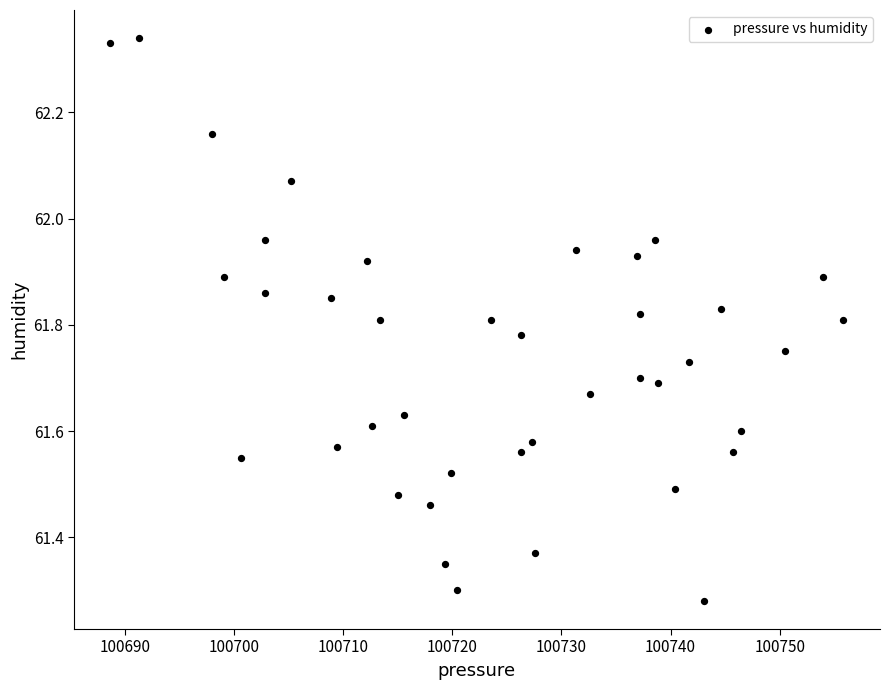

What is the range of Y values (max minus min)?

1.1